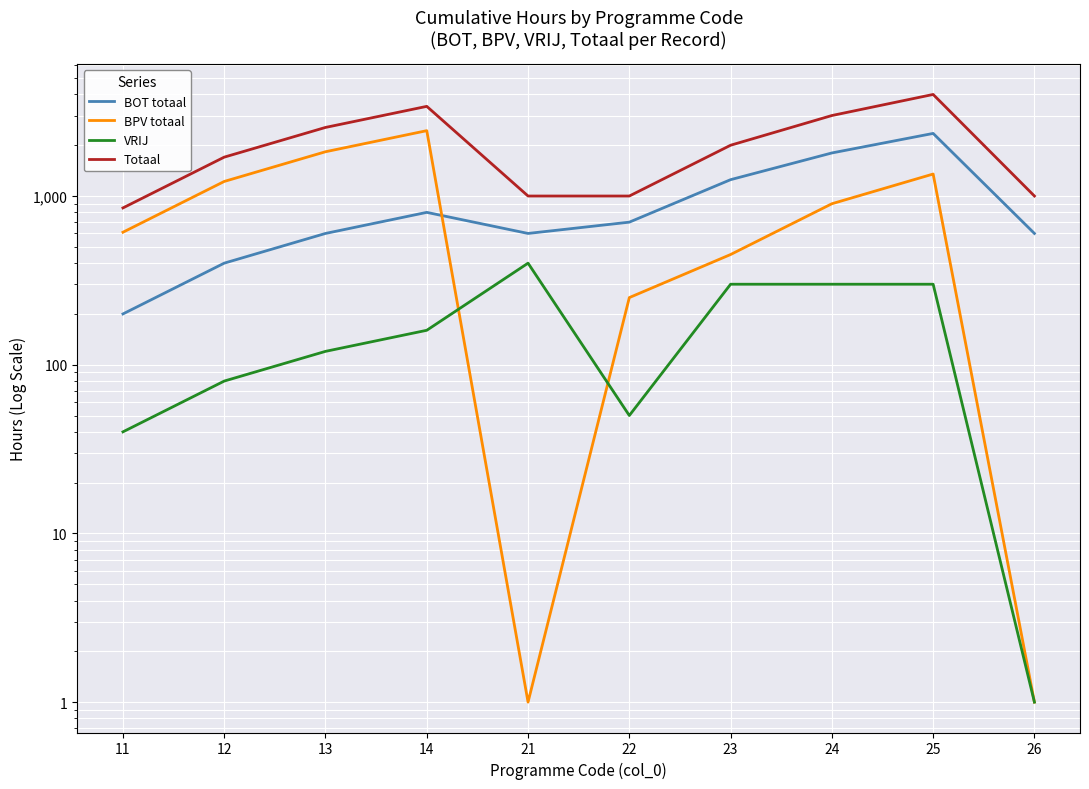

The value of VRIJ at 25 is 300. True or false?

True